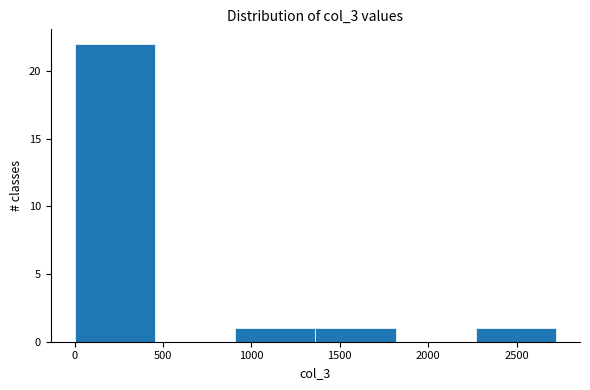

Reading left to right, list every bar in this chart as the range it spans on the x-axis followed by its height. Neither the bar edges nor the heights are printed on the chart, so give them approximately, as read against the axes.

0 to 450: 22
450 to 900: 0
900 to 1350: 1
1350 to 1800: 1
1800 to 2250: 0
2250 to 2700: 1